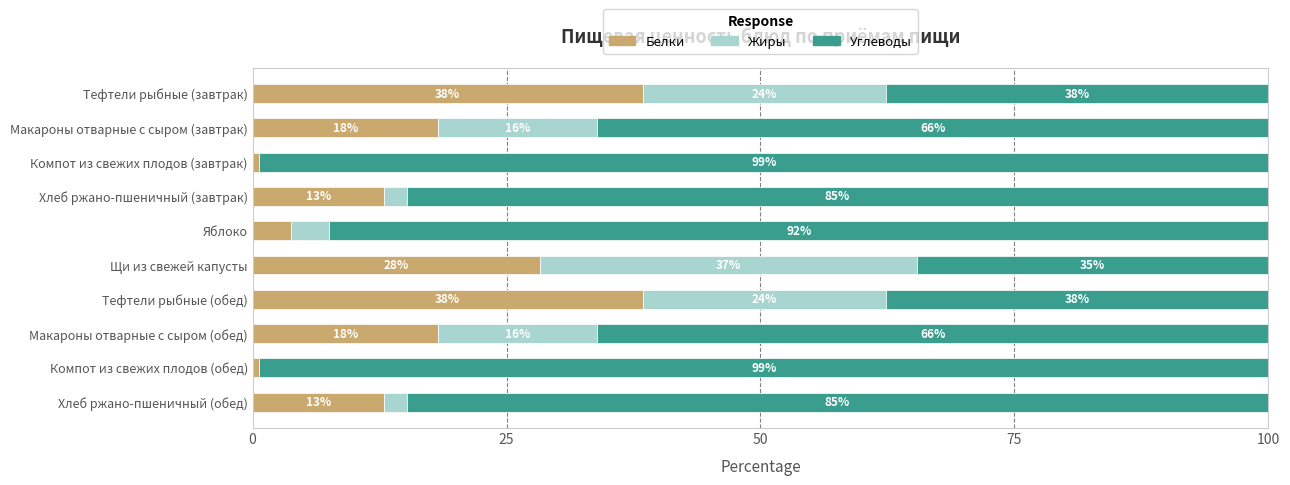

What is the total value across all series at Тефтели рыбные (завтрак)?

100.0